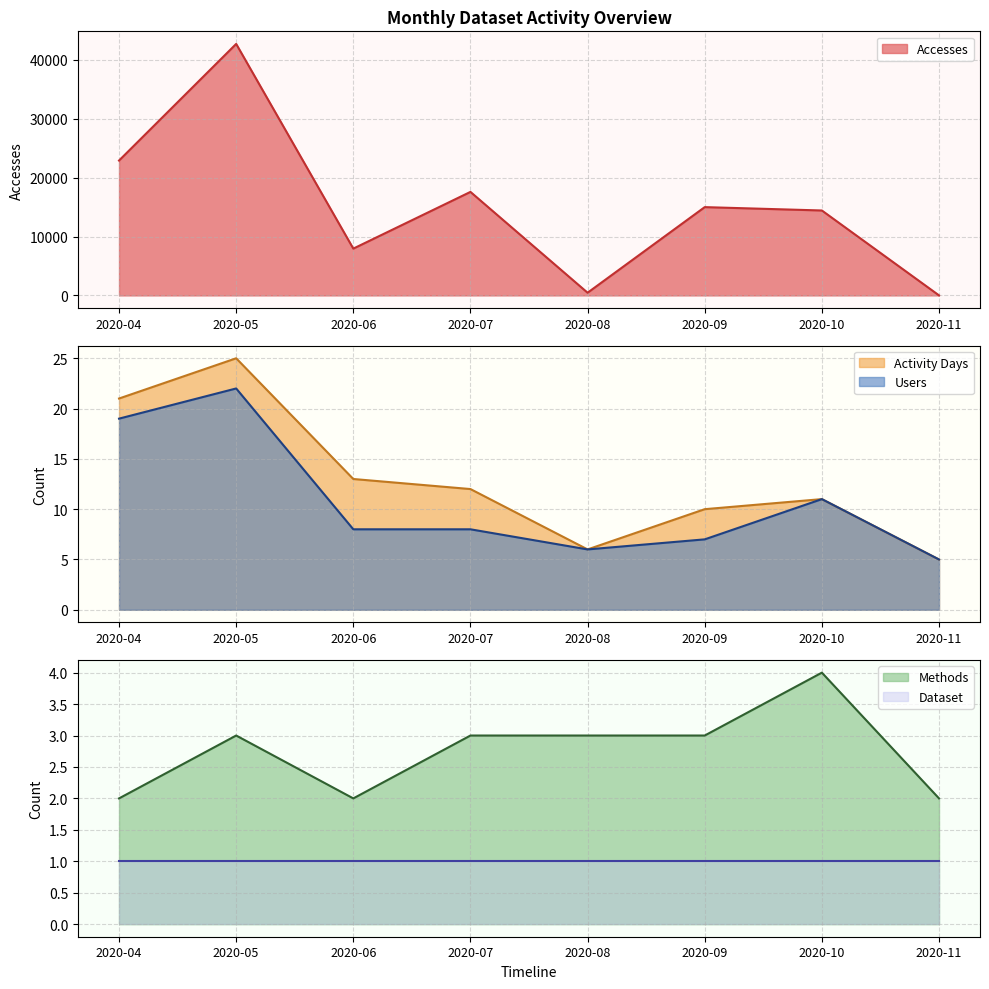

Does the chart display data point markers on the line(s)?

No